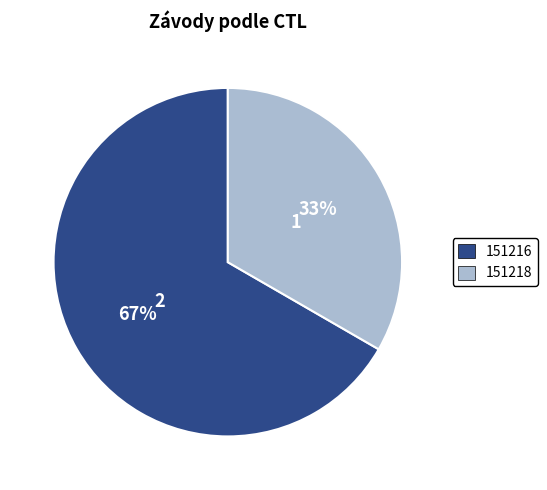

Rank the categories by value from highest to lowest.

151216, 151218